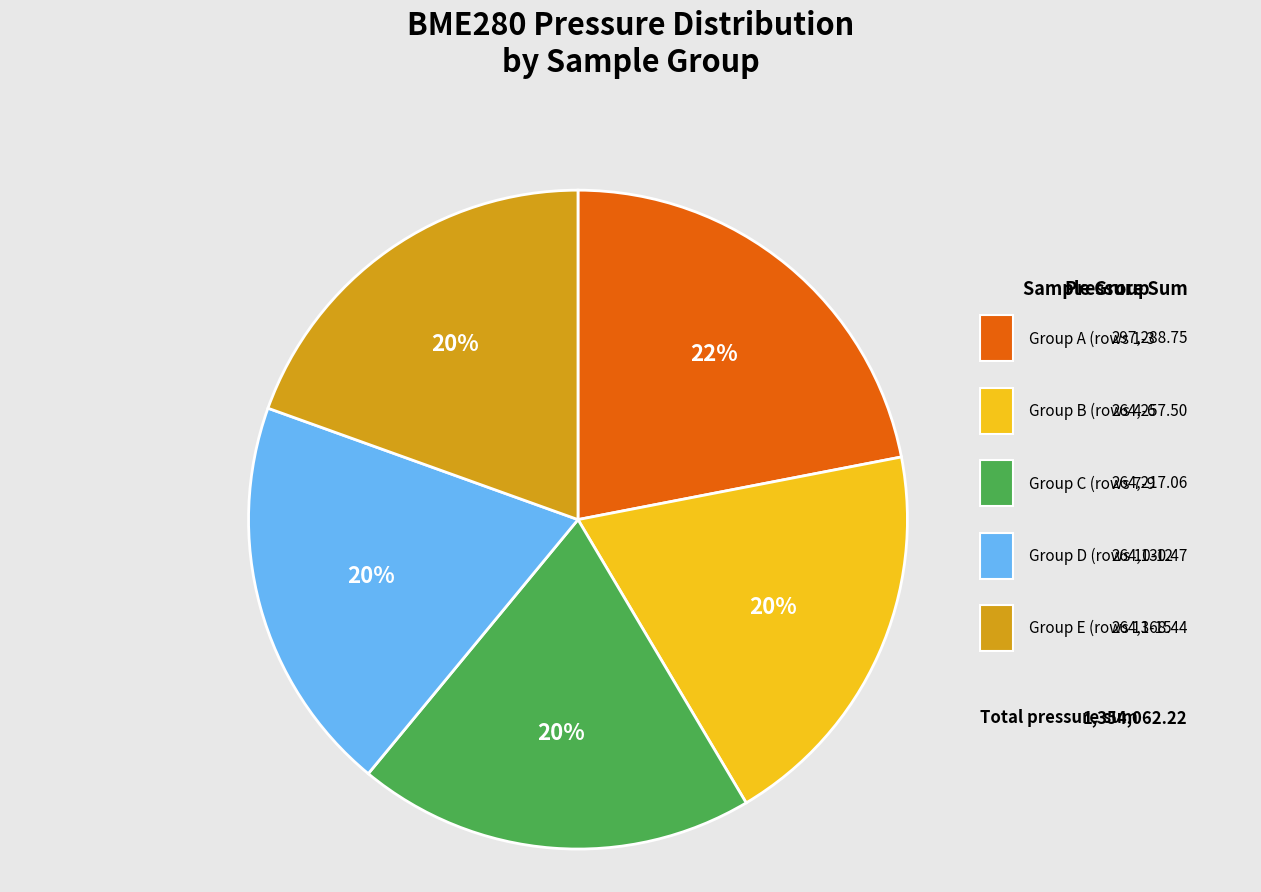

Is there any slice that represents more than half of the pie?

No